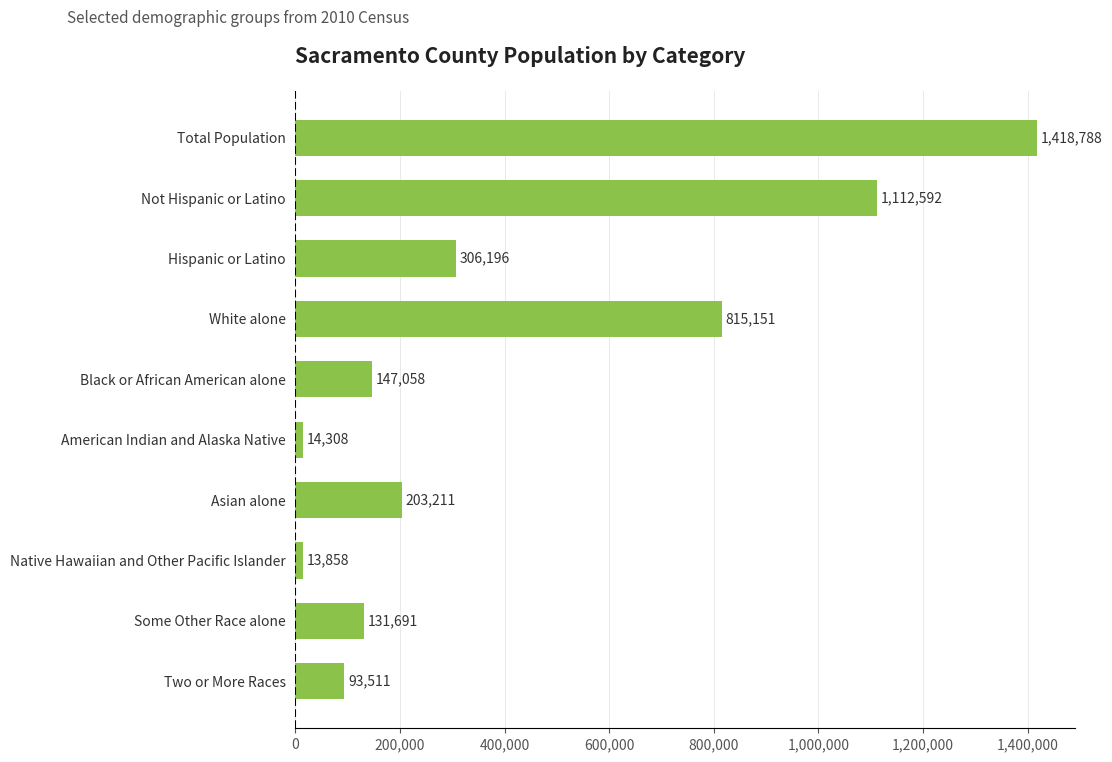

How many data points does each series have?

10